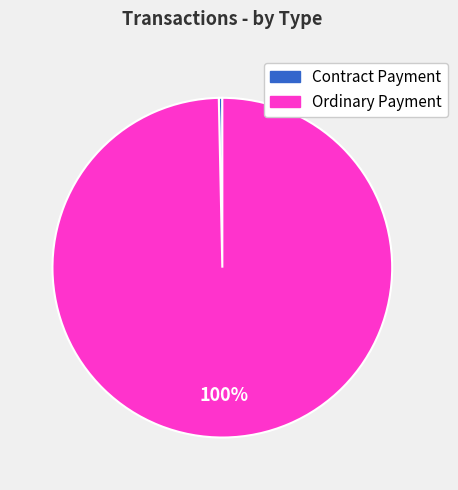

Between Ordinary Payment and Contract Payment, which is larger?

Ordinary Payment